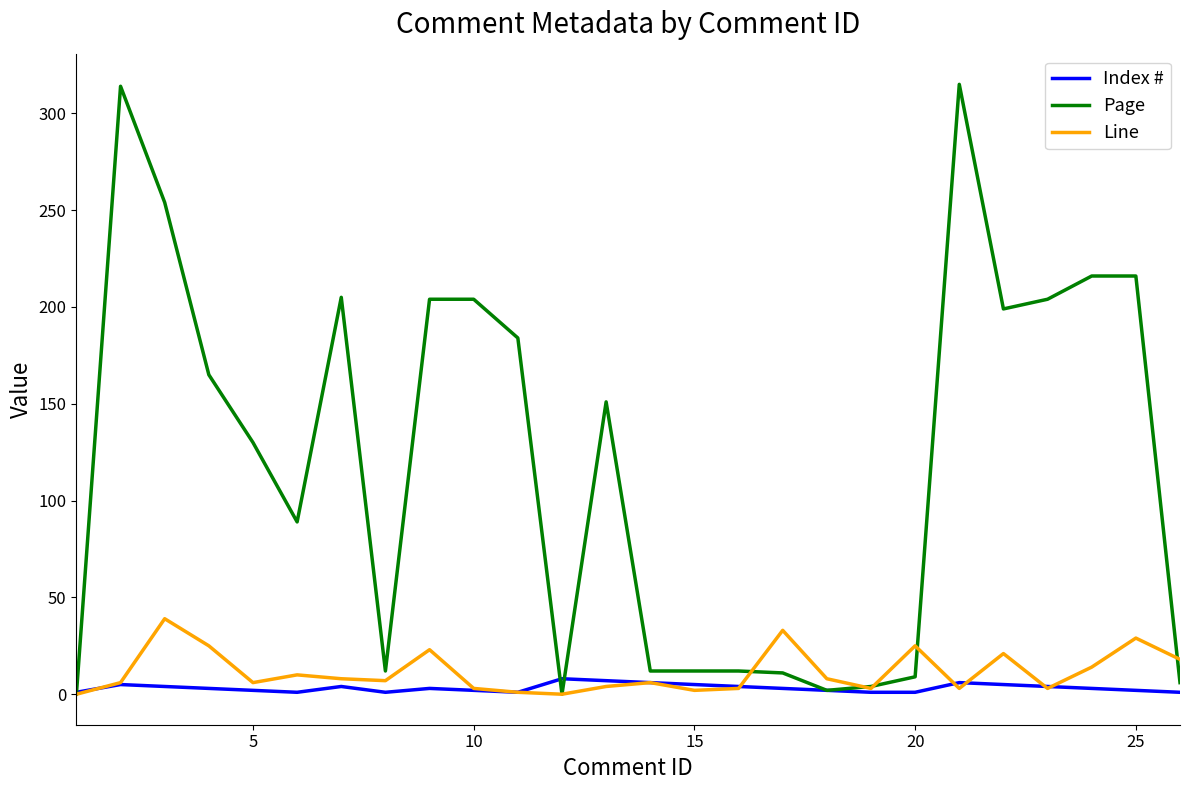

Which series has the largest range (max minus min)?

Page